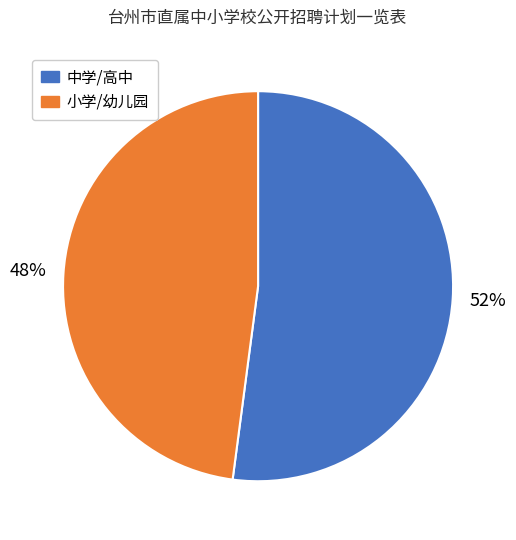

To the nearest percent, what is the average slice percentage?

50%